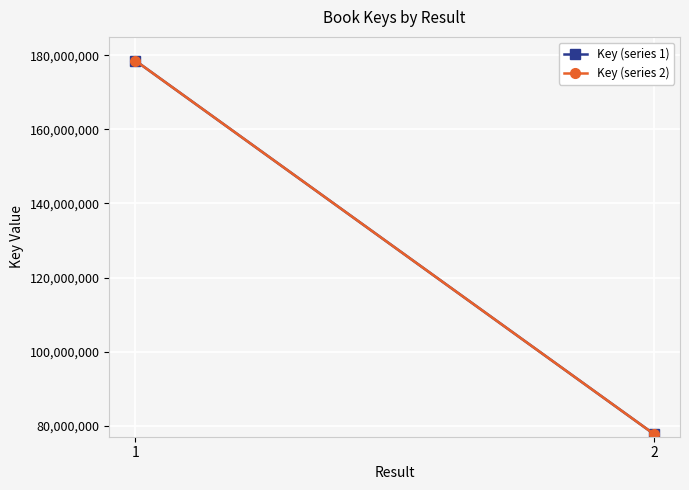

What is the sum of the Key (series 1) values at 1 and 2?

256317196